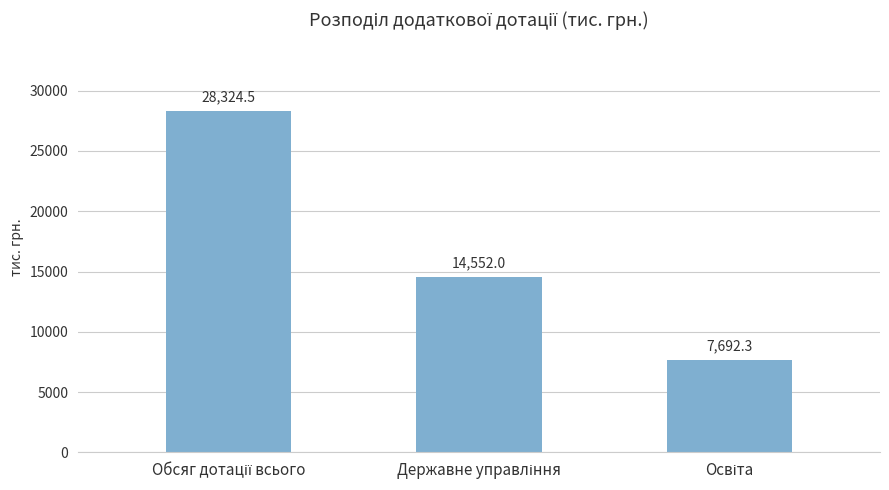

What is the value of the 2nd bar from the left?

14552.0